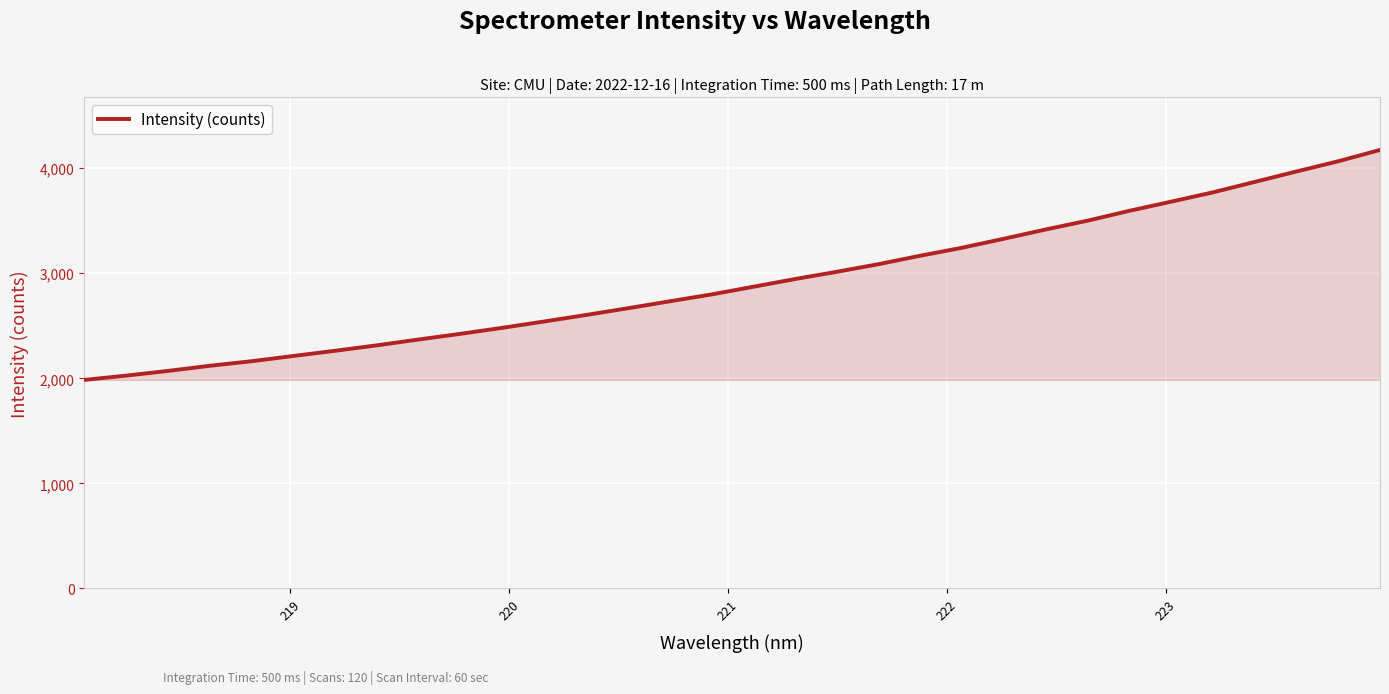

What is the maximum value shown in the chart?

4173.6